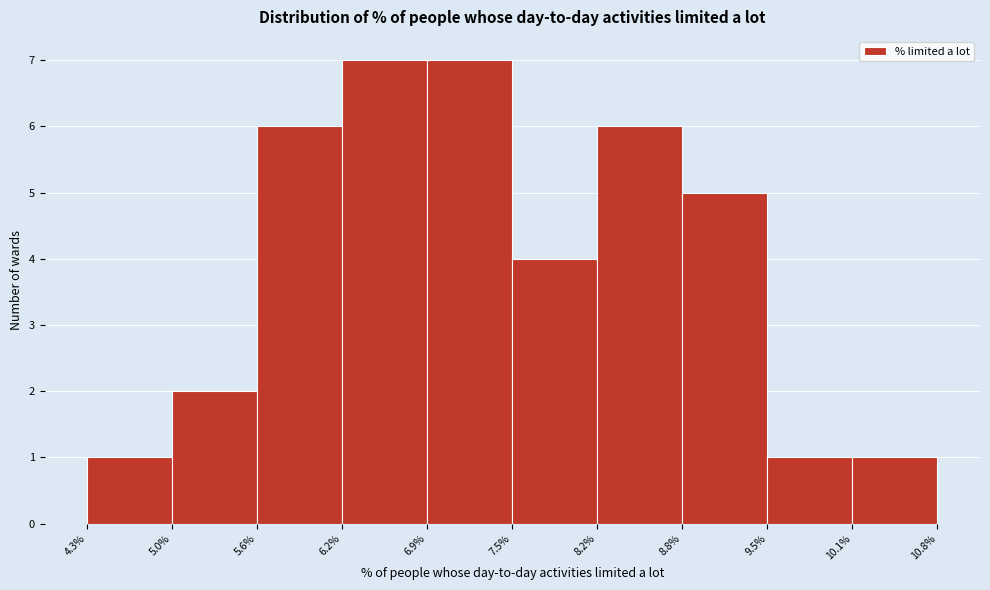

How tall is the bar that spans 8.2% to 8.8% on the x-axis? The values are not printed on the chart, so give them approximately, as read against the axis.

6